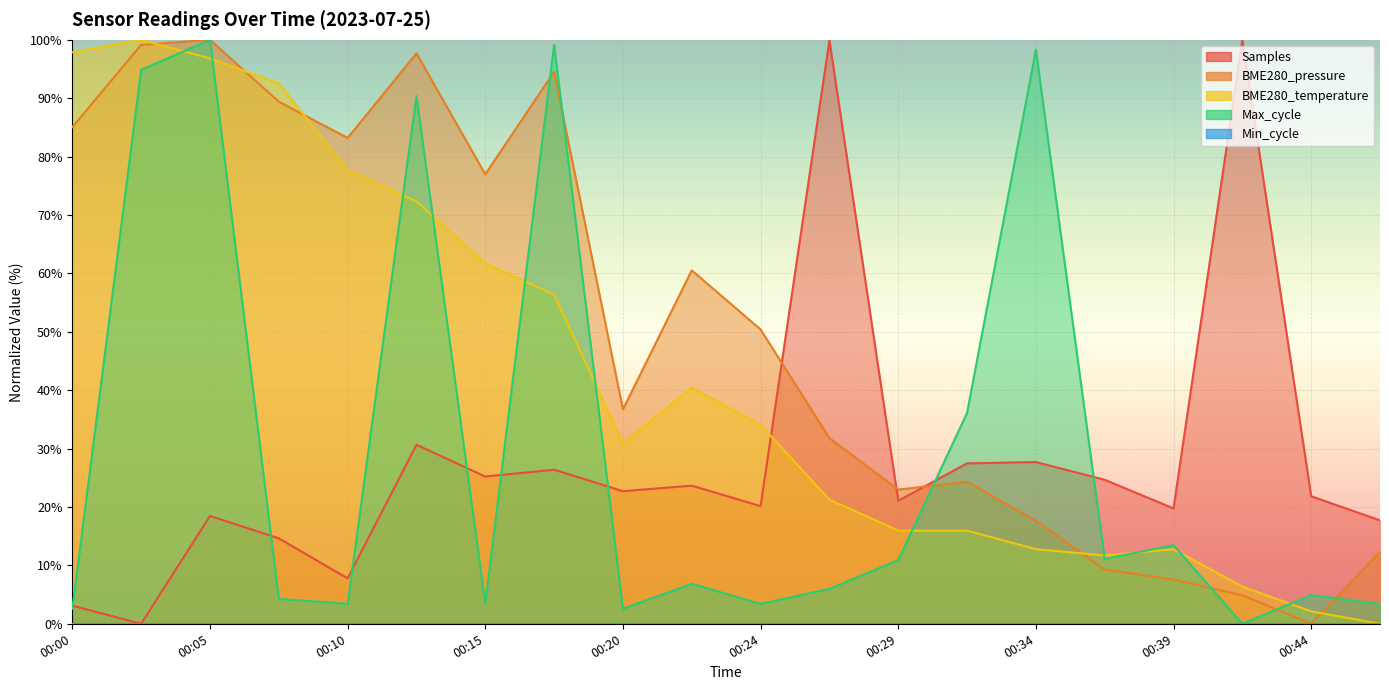

Which label corresponds to the smallest value in the chart?

00:03